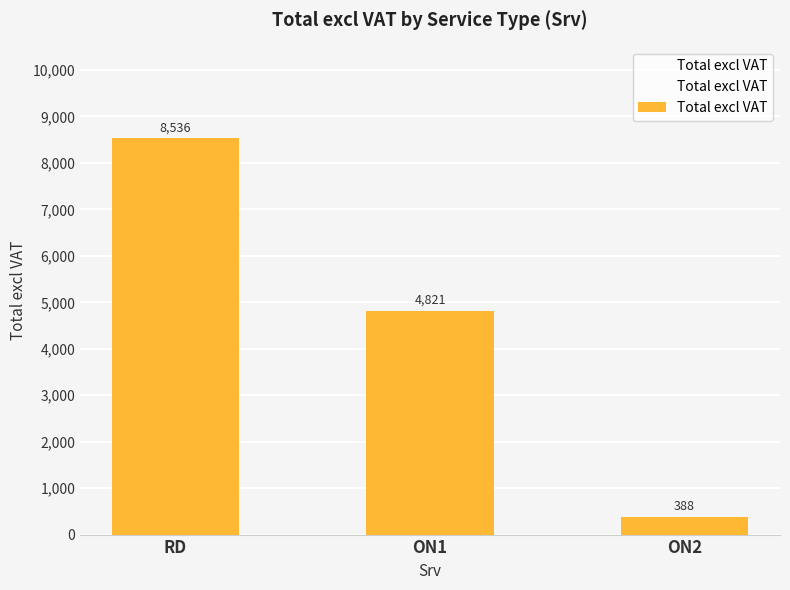

How many series are shown in this chart?

1